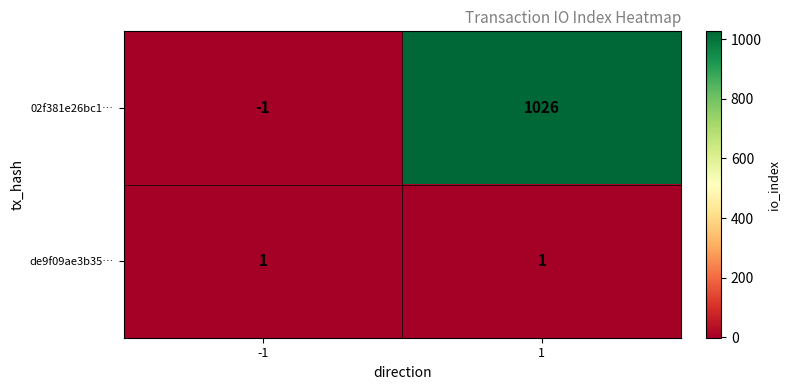

Count the number of categories in the chart.

2